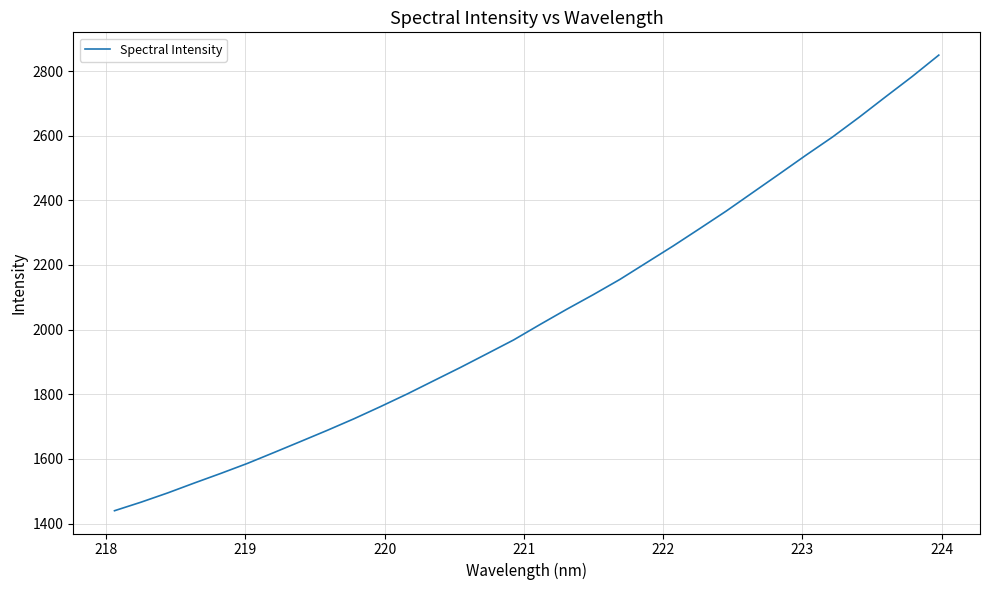

What is the minimum value shown in the chart?

1439.7